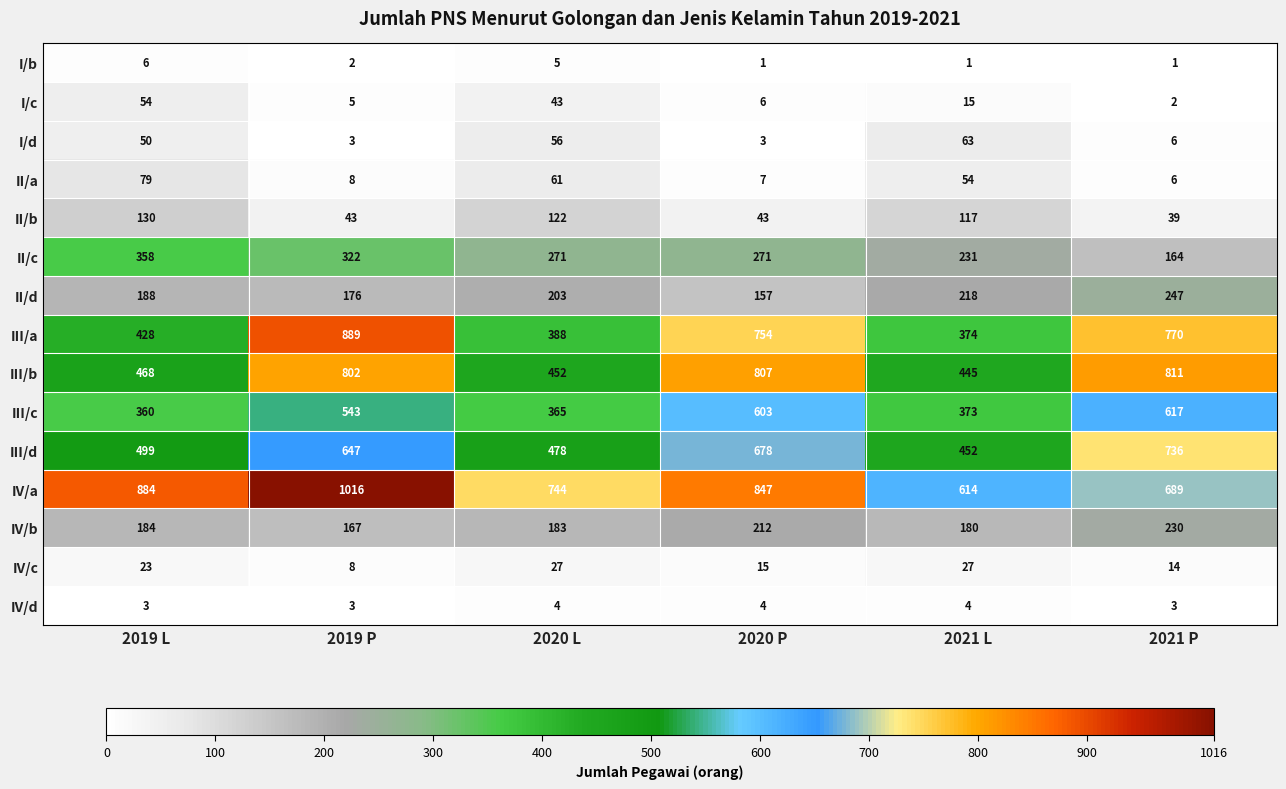

What is the sum of all IV/a values?

4794